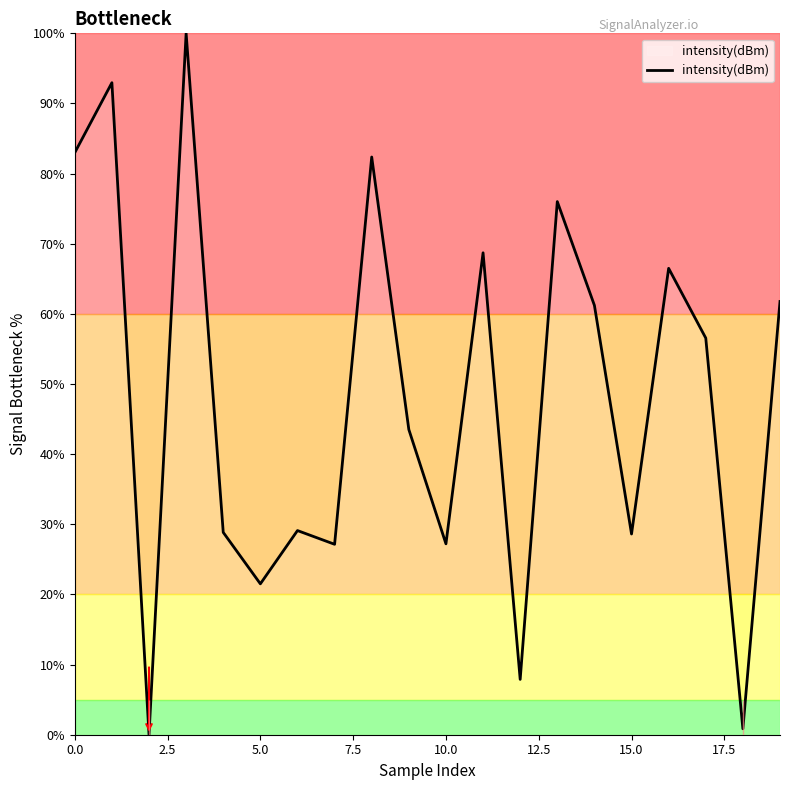

What is the maximum value shown in the chart?

100.0